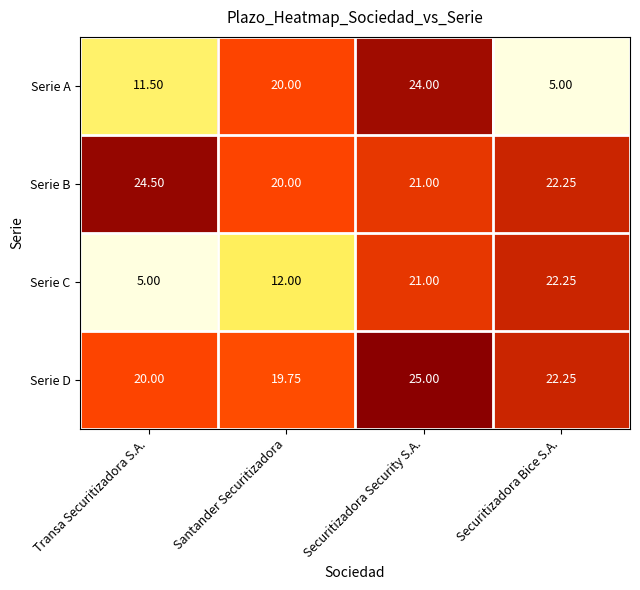

At which label is Serie A closest to 14?

Transa Securitizadora S.A.